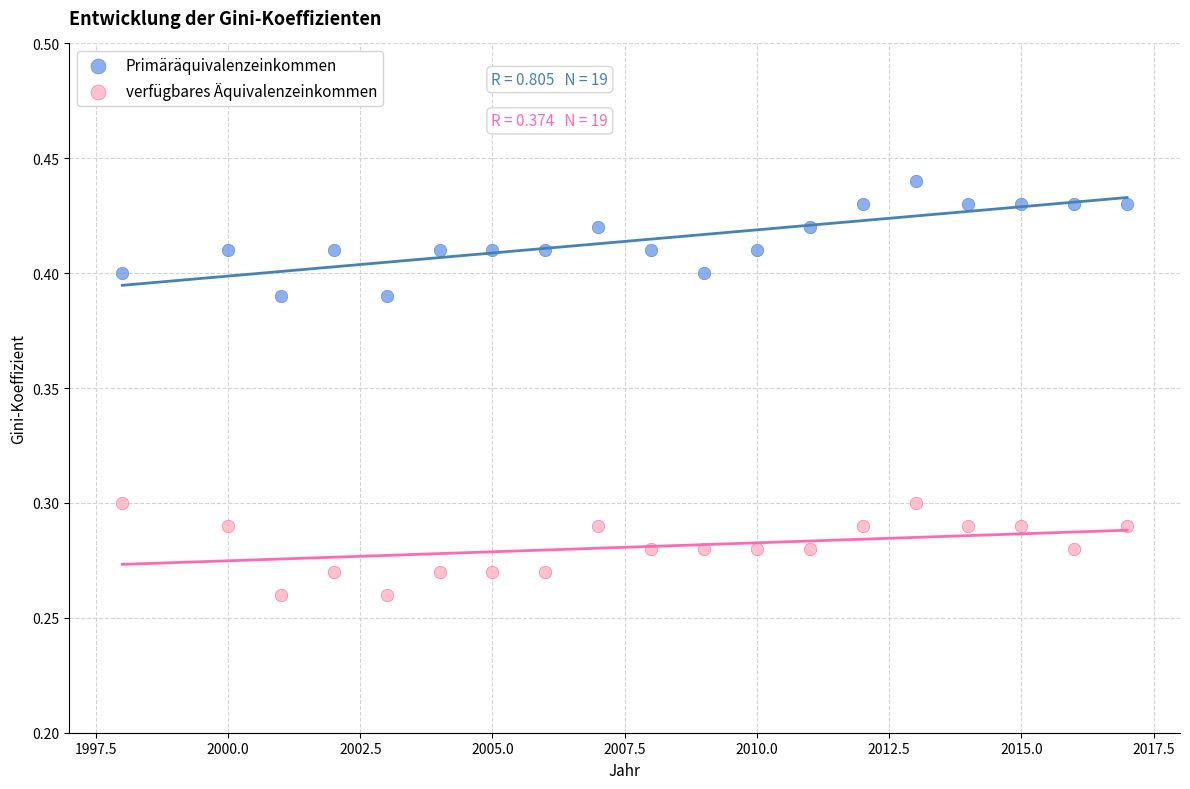

Which series contains the highest Y value?

Primäräquivalenzeinkommen